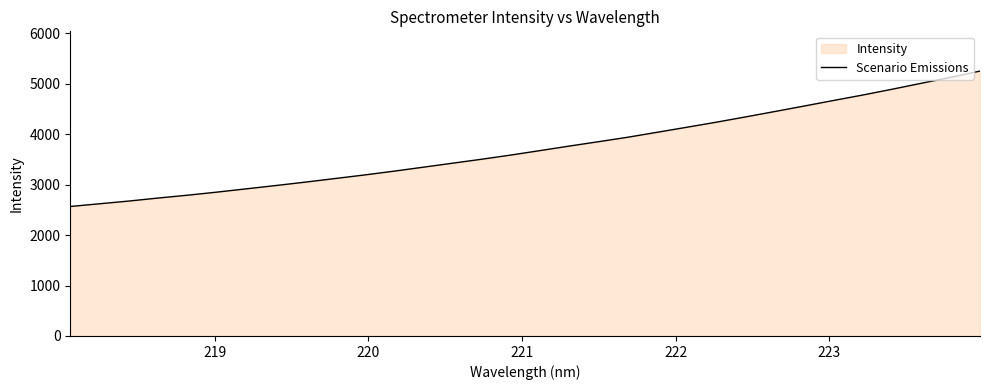

Reading left to right, what are all the values shown in this chart?

2568.1	2622.0	2676.2	2736.1	2792.4	2853.5	2918.6	2983.8	3051.0	3121.5	3191.9	3267.0	3345.6	3425.2	3504.5	3587.9	3676.7	3766.8	3853.7	3942.6	4040.6	4139.5	4239.2	4344.1	4451.5	4560.1	4670.3	4778.7	4893.3	5011.9	5129.5	5253.8